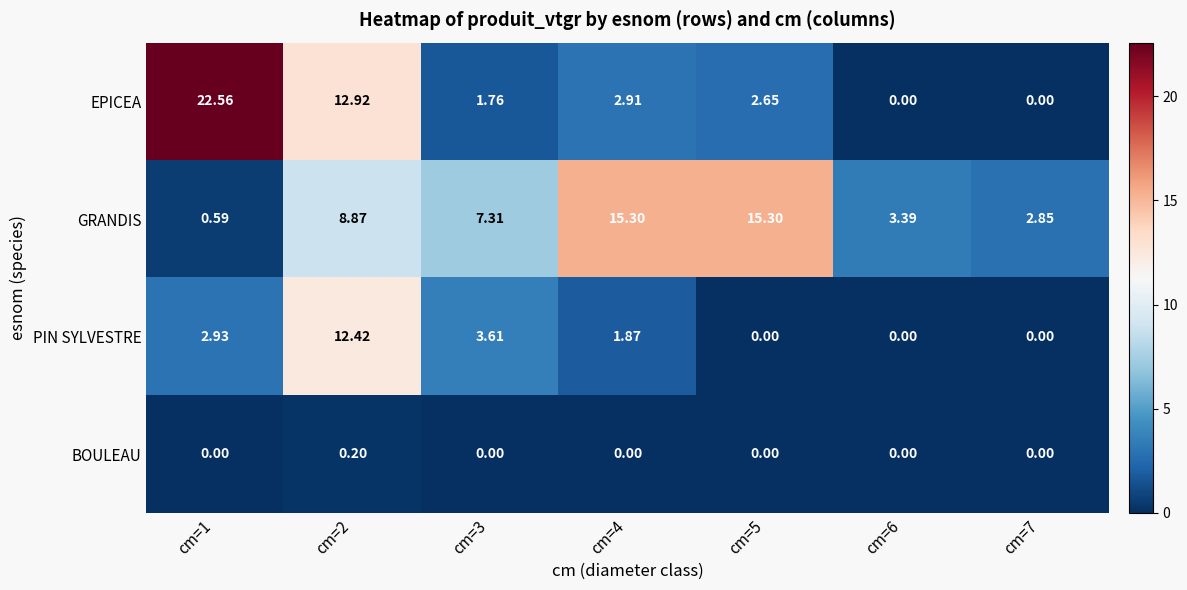

Rank the series by their average value, from highest to lowest.

GRANDIS, EPICEA, PIN SYLVESTRE, BOULEAU